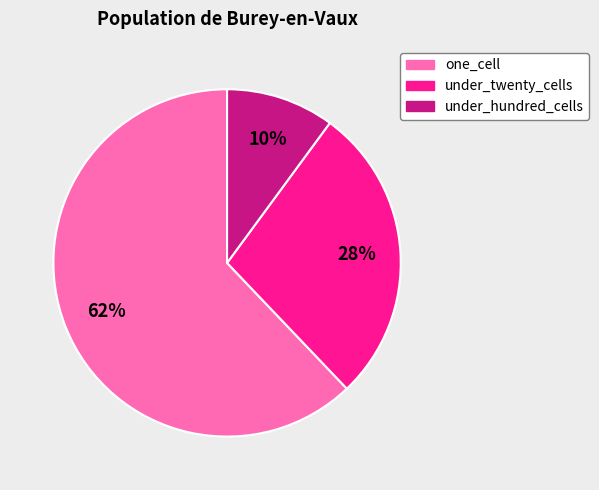

To the nearest percent, what is the difference between the largest and smallest slice percentages?

52%